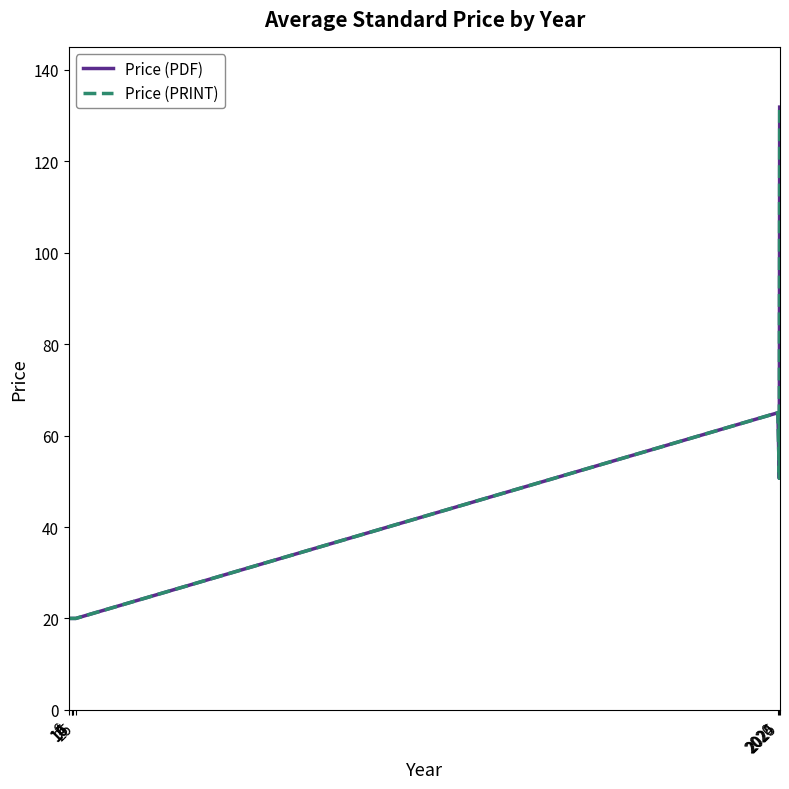

Does the chart have visible grid lines?

No